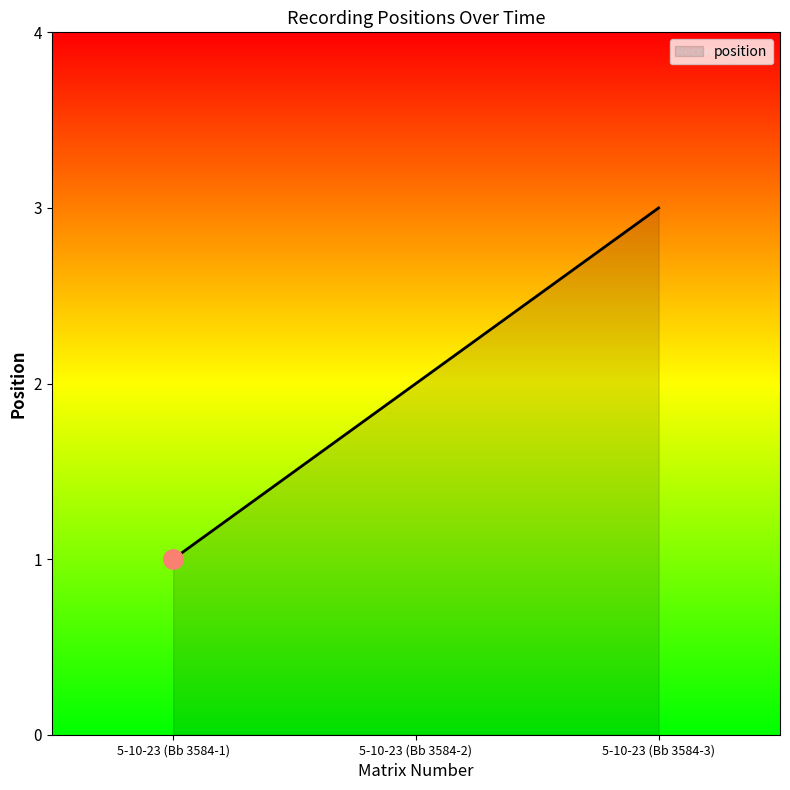

List the labels in order of value, smallest first.

5-10-23 (Bb 3584-1), 5-10-23 (Bb 3584-2), 5-10-23 (Bb 3584-3)